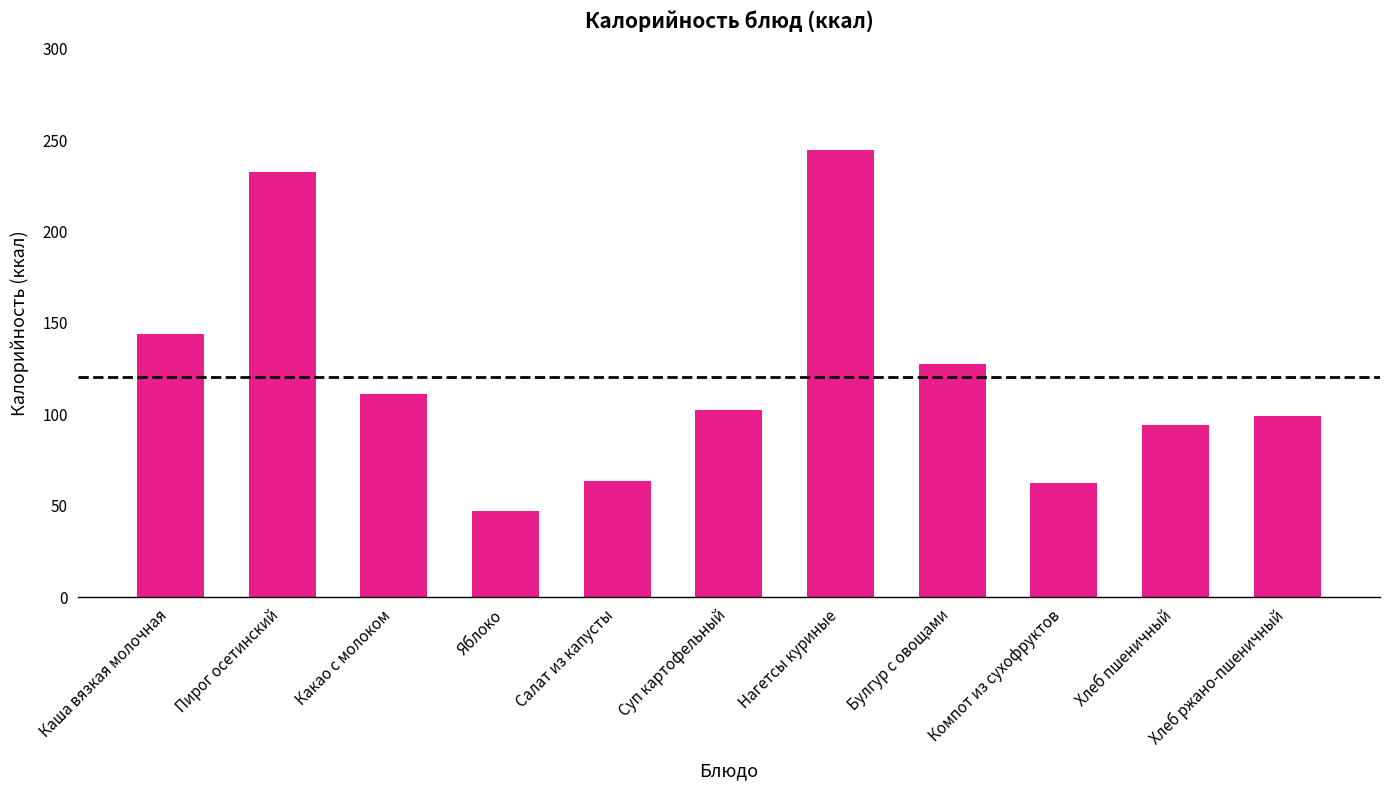

What is the difference between the maximum and minimum values?

197.5